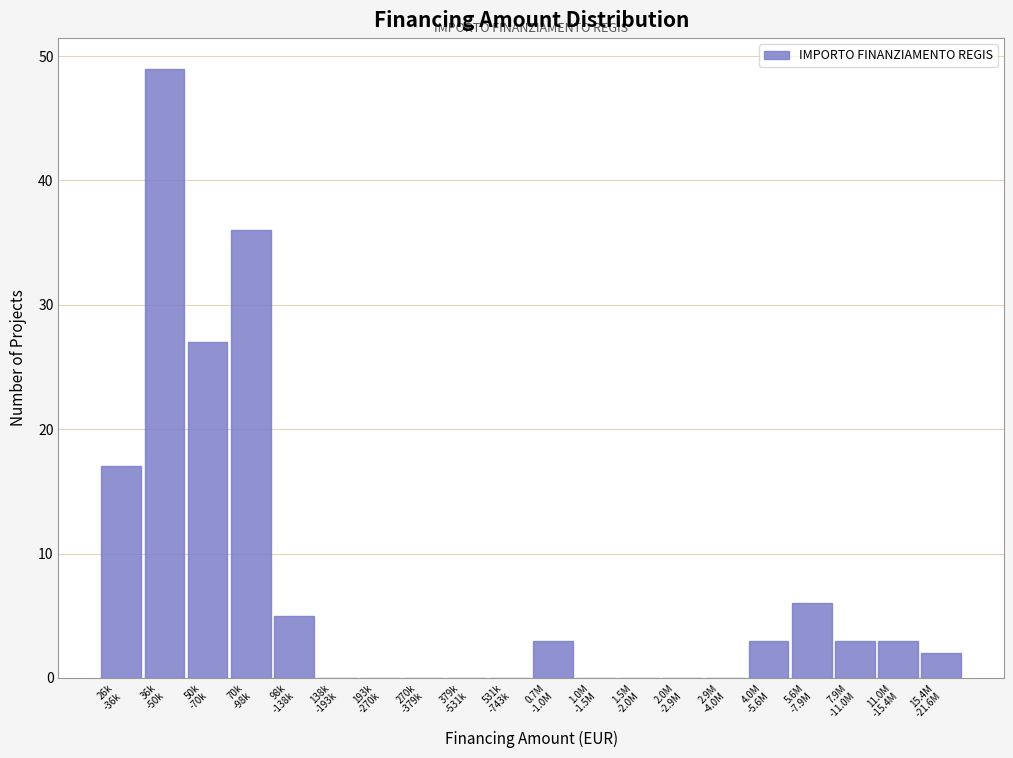

What is the sum of all values?

154